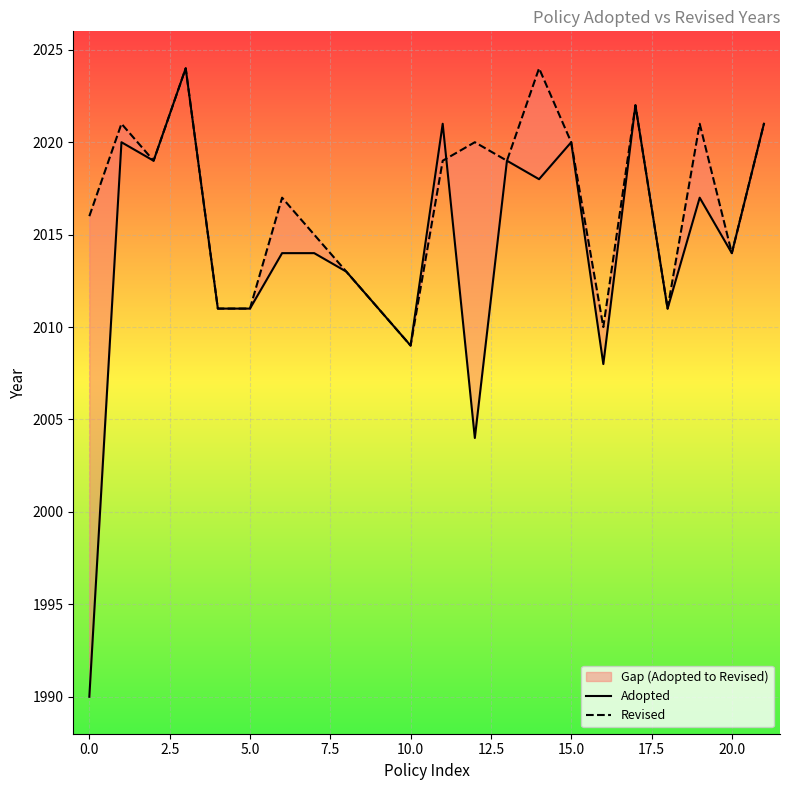

How many categories are shown in the chart?

22